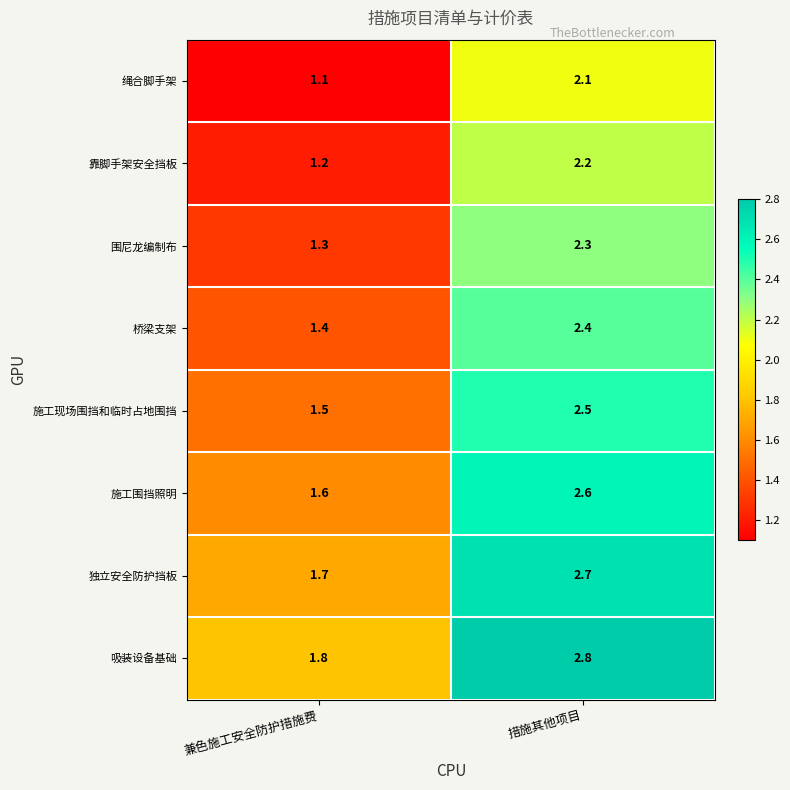

Read the 独立安全防护挡板 value at 措施其他项目.

2.7